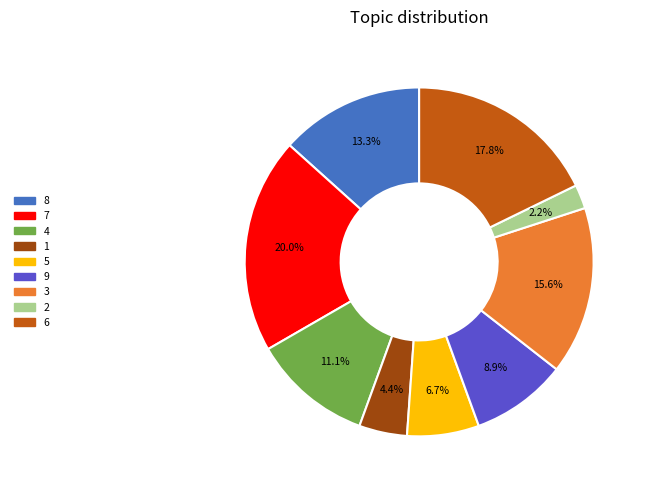

Does 2 represent more than half of the total?

No